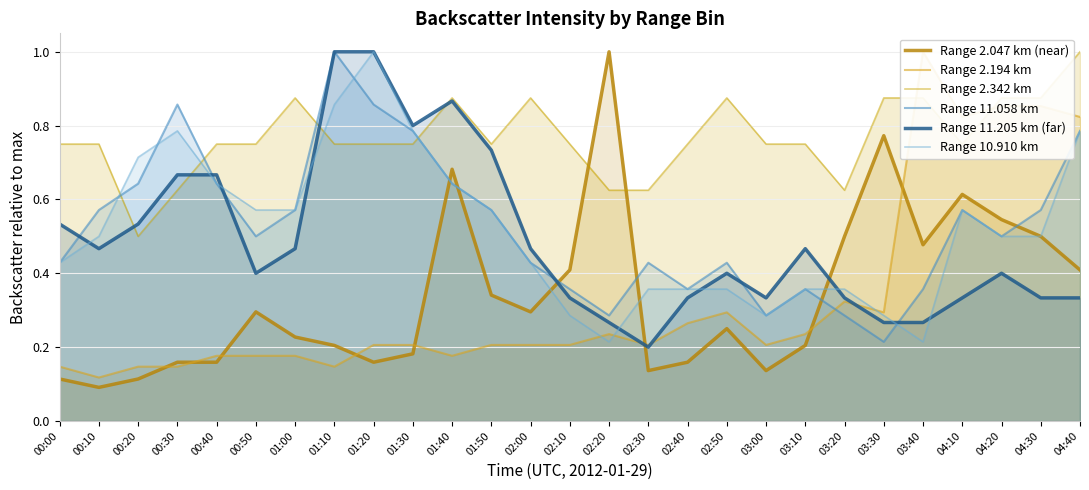

Where is the first local minimum for Range 2.342 km?

00:20